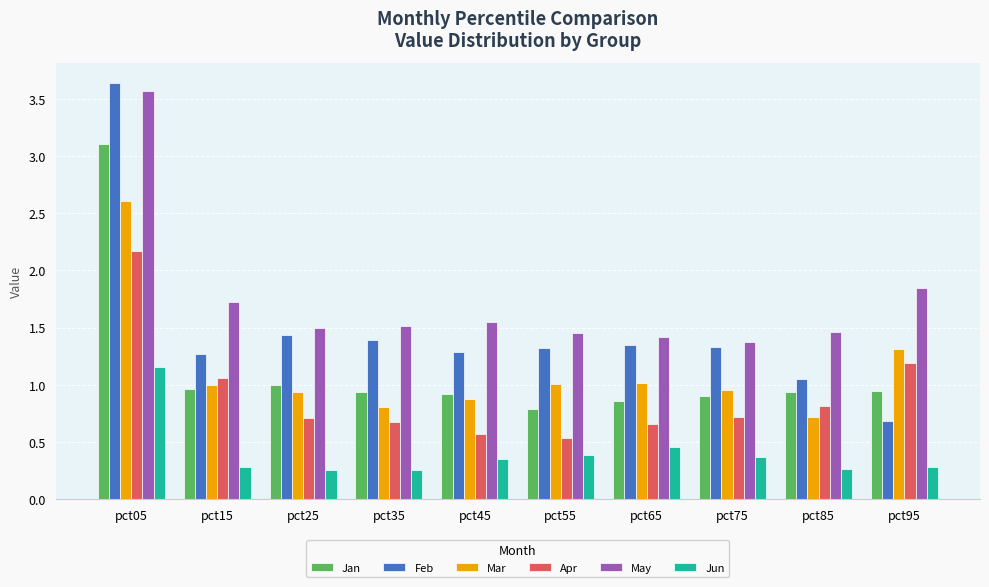

Is the value of Jun at pct35 greater than the value of Mar at pct15?

No